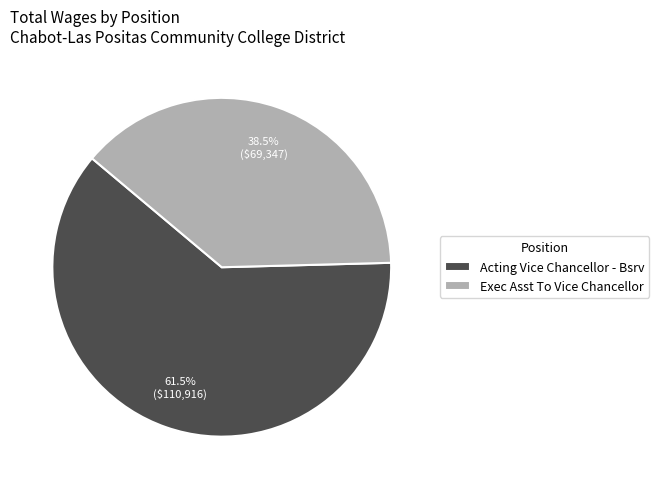

Is it true that Exec Asst To Vice Chancellor is 45% of the pie?

False